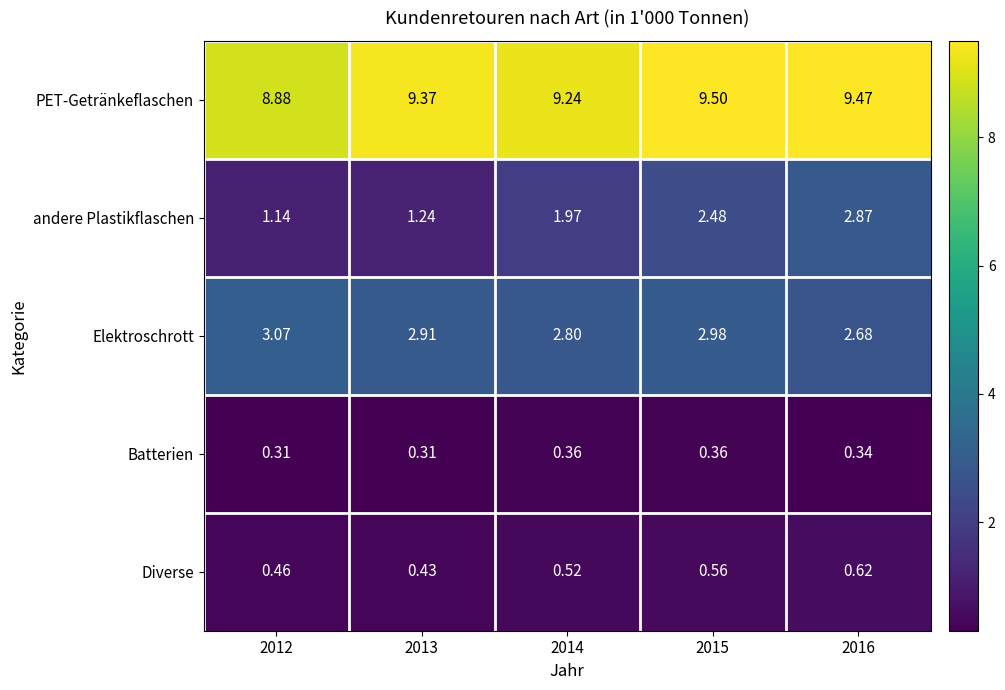

Which series changed the most between 2014 and 2016?

andere Plastikflaschen